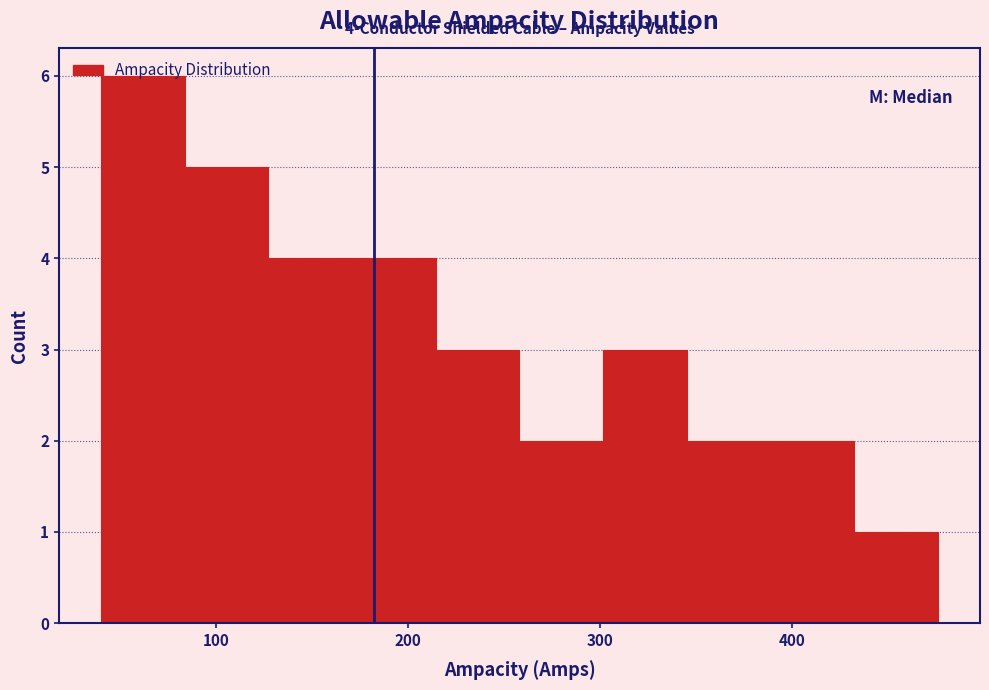

Over which range of the x-axis is the bar tallest?

40 to 80